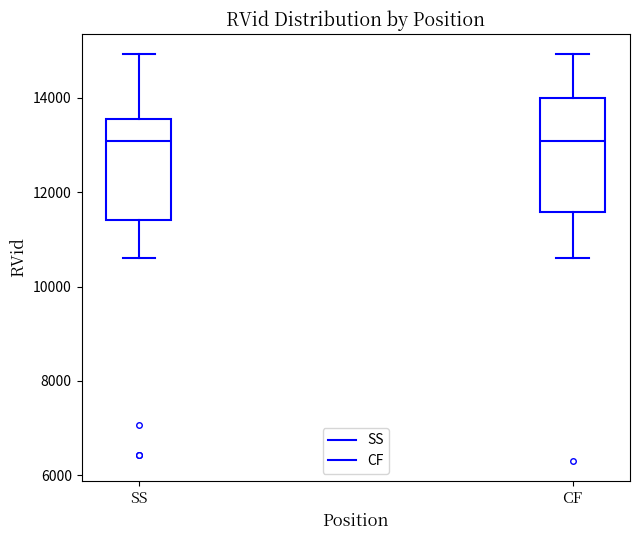

Reading left to right, transcribe this box plot: for each box, give where its median line is, the range the box spans, and where its two whiskers end, as read against the y-axis. The values are not printed on the chart, so give them approximately, as read against the axis.

SS: median 13000, box 11400 to 13600, whiskers 10600 to 15000
CF: median 13000, box 11600 to 14000, whiskers 10600 to 15000